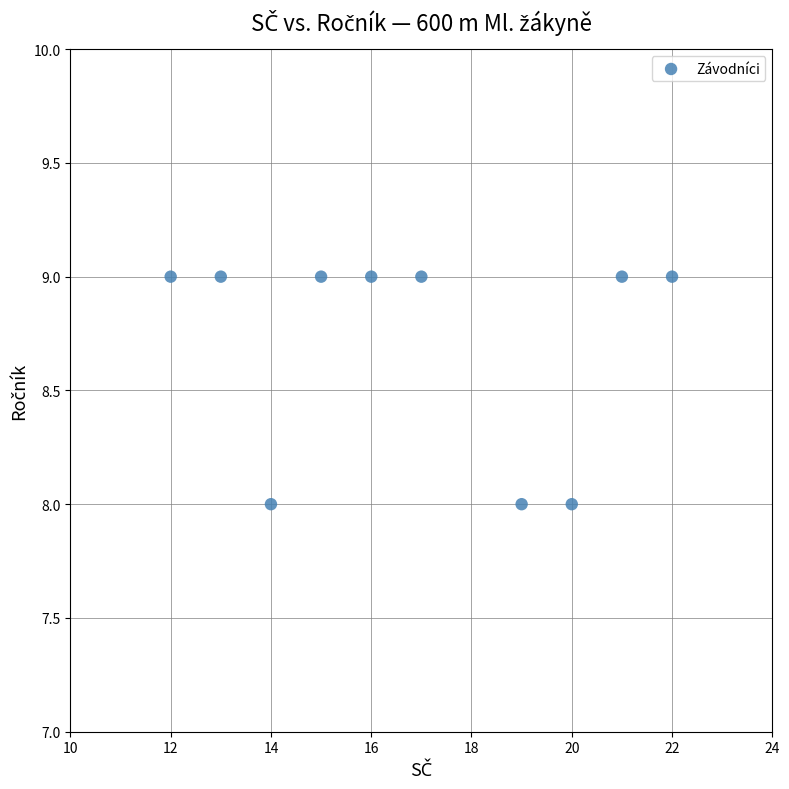

What is the range of X values (max minus min)?

10